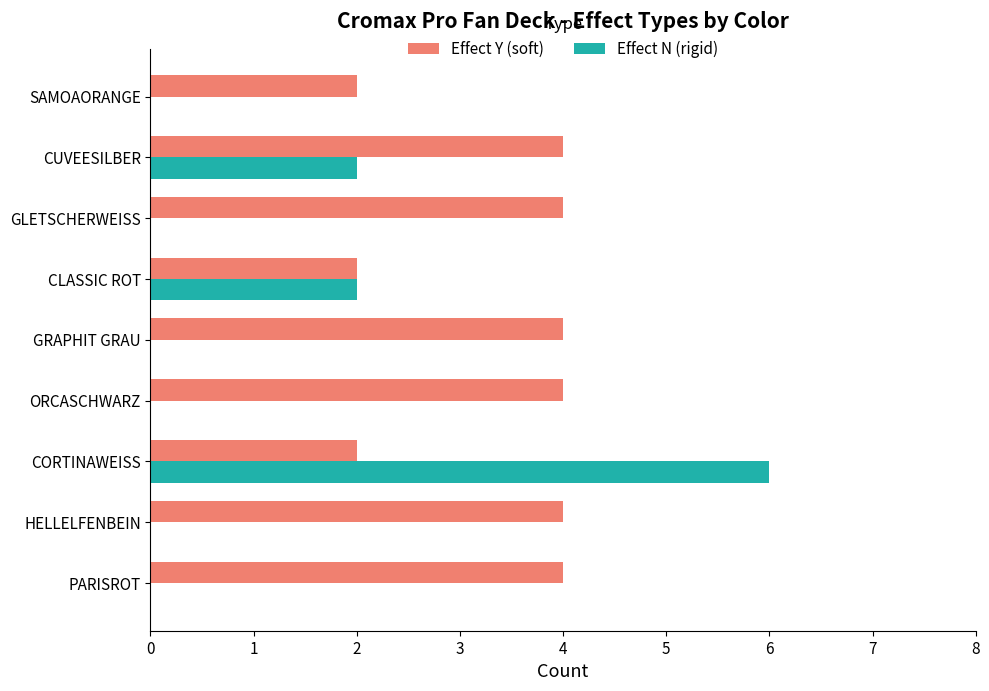

The Effect N (rigid) series shows 10 at CORTINAWEISS. True or false?

False